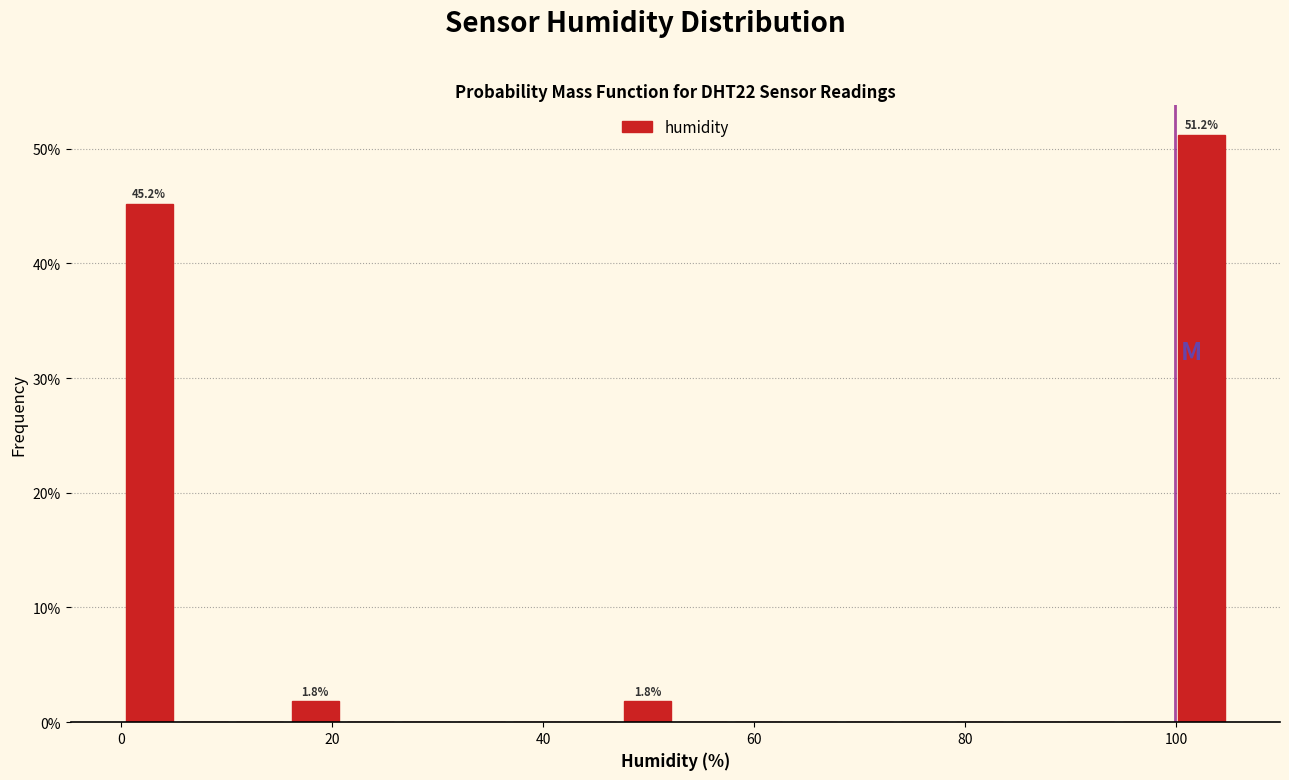

Read against the x-axis, roughly where is the centre of the tallest bar?

102